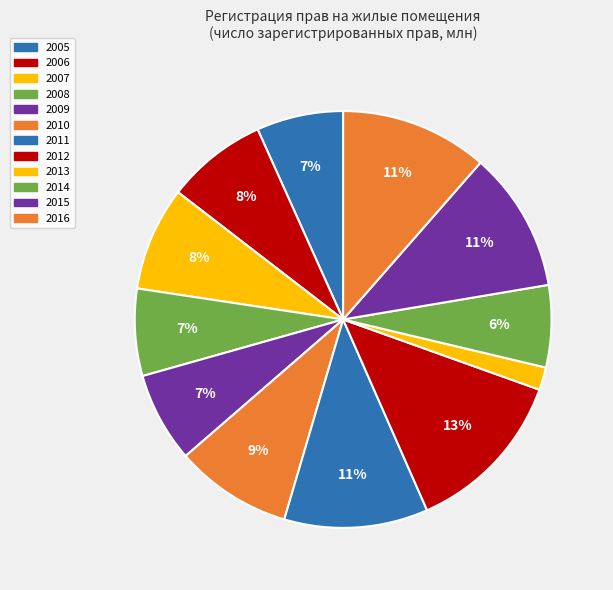

Which category has the smallest portion of the pie?

2013